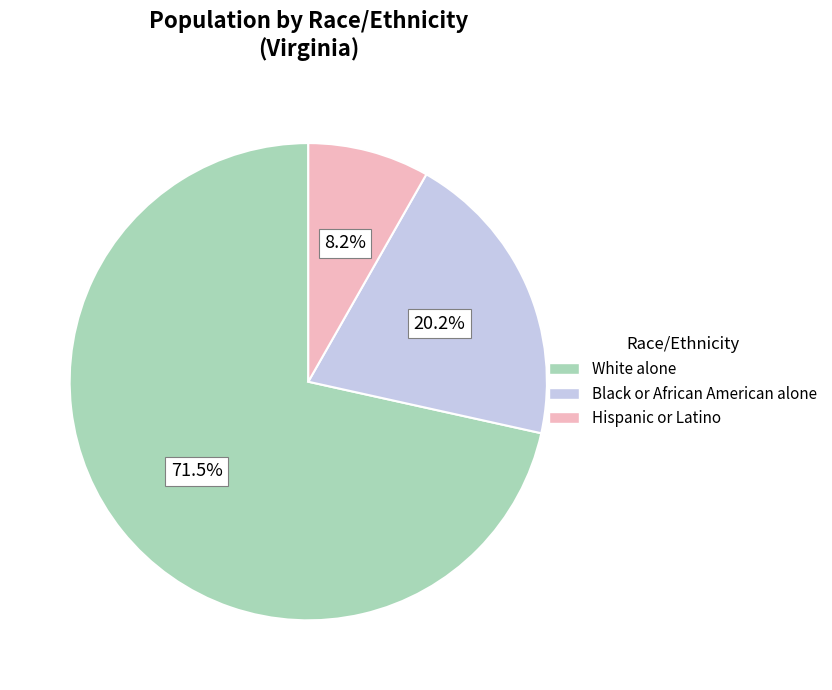

What is the total percentage of White alone and Hispanic or Latino?

79.8%